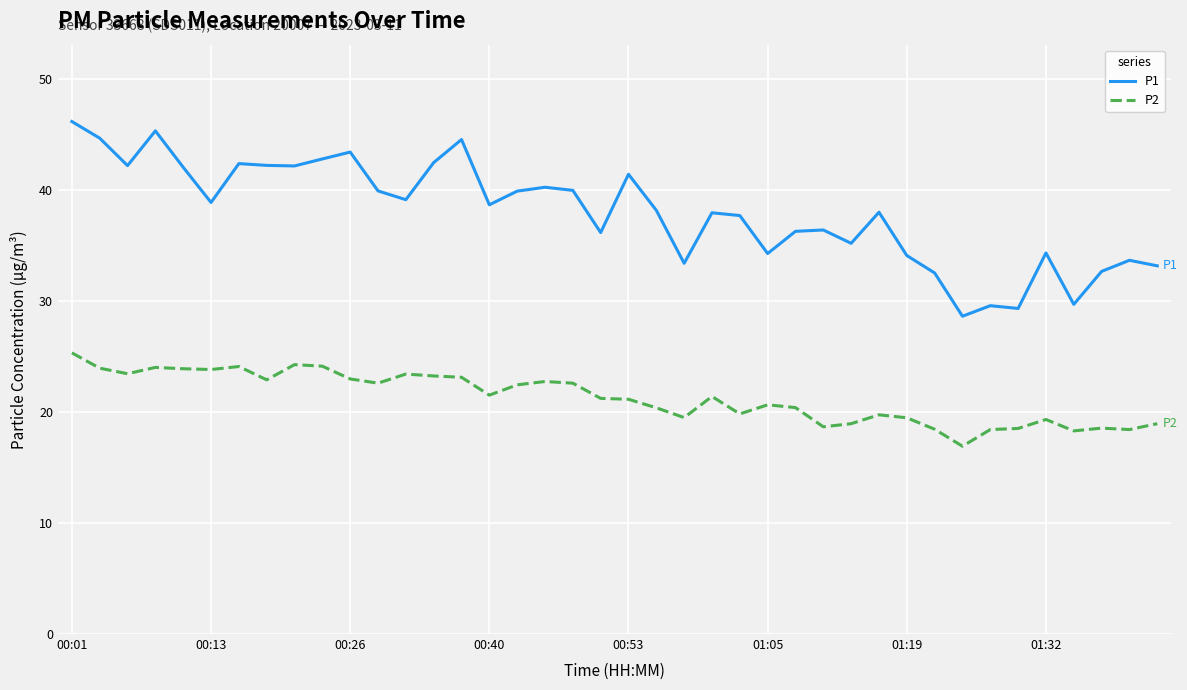

What is the difference between the maximum and minimum values in the P1 series?

17.5